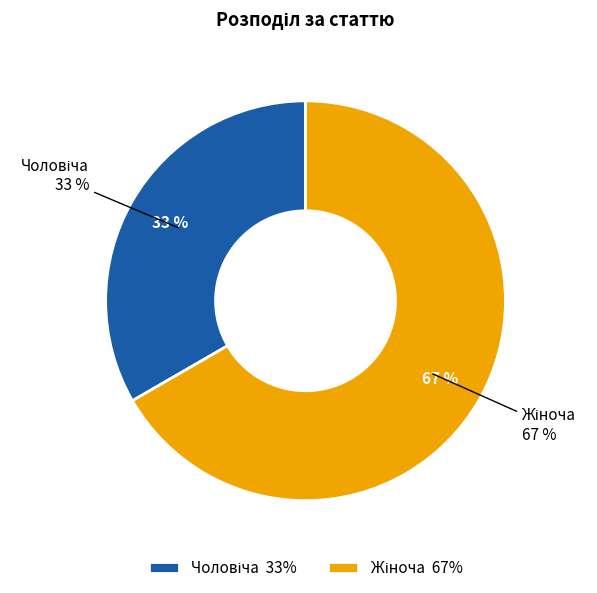

To the nearest percent, what is the combined percentage of Чоловіча and Жіноча?

100%